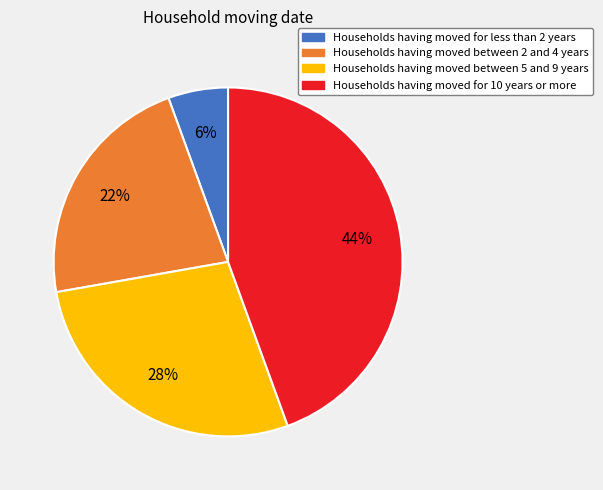

Is there any slice that represents more than half of the pie?

No